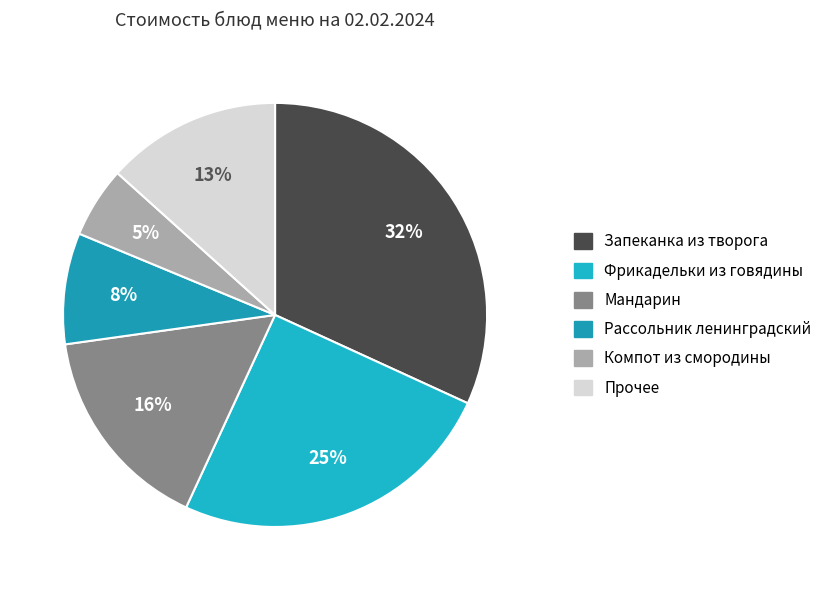

Count the number of slices in the pie.

6